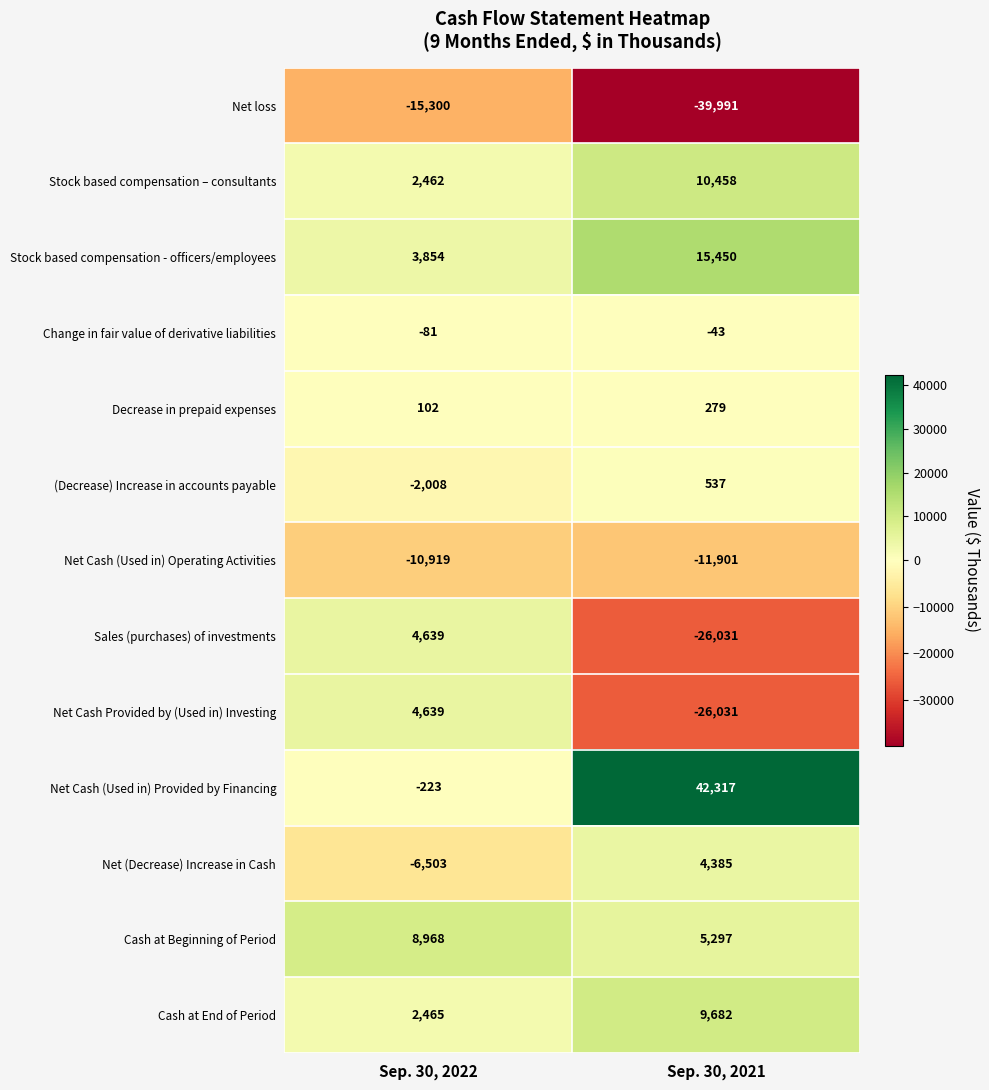

The value of Net Cash (Used in) Provided by Financing at Sep. 30, 2022 is -101. True or false?

False